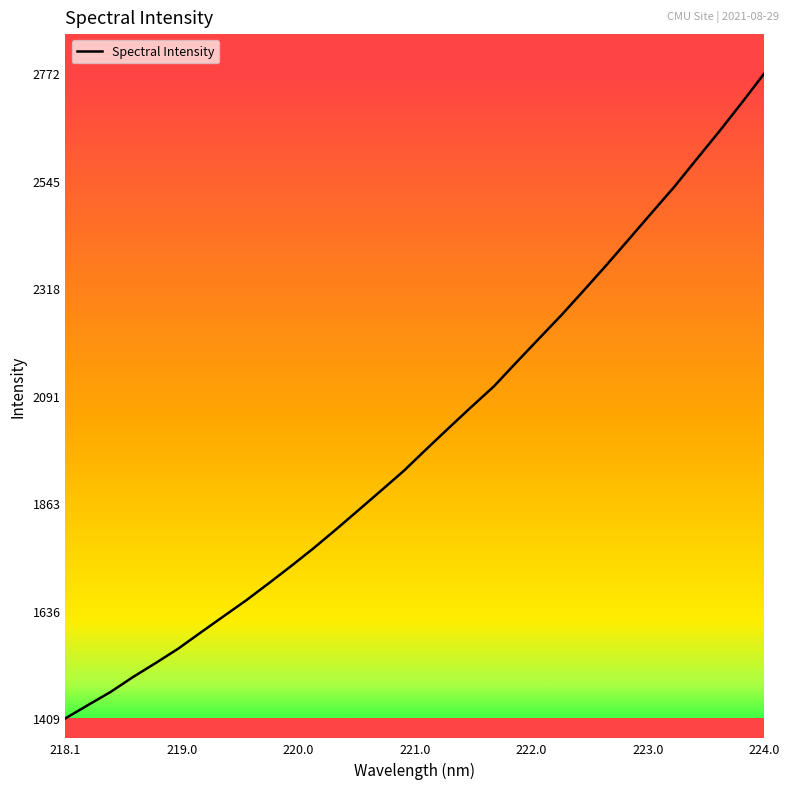

What is the difference between the maximum and minimum values?

1362.7